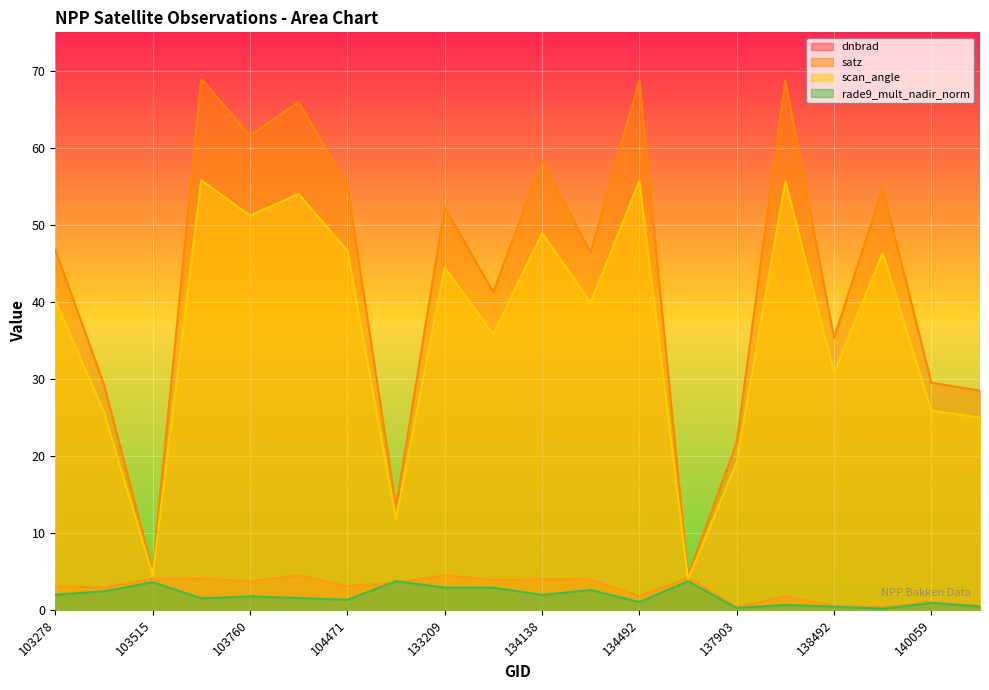

At which category does rade9_mult_nadir_norm reach its first local peak?

103515